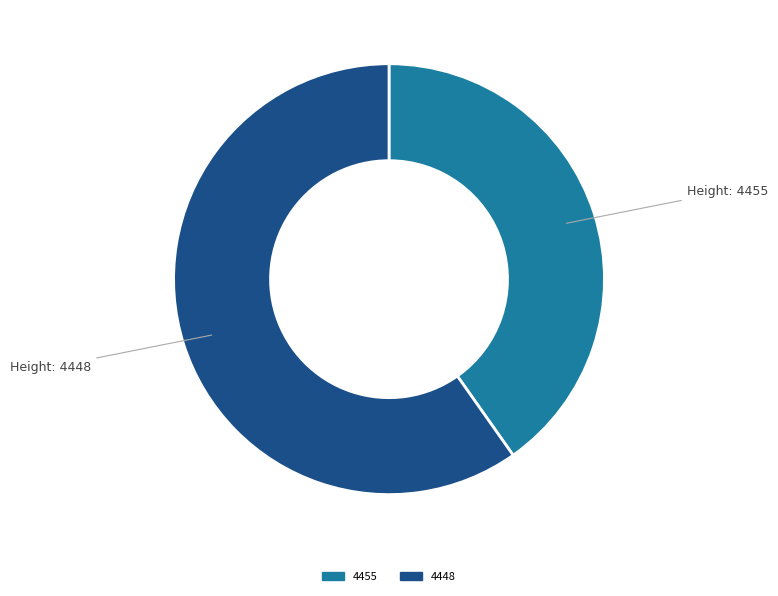

How many segments does this pie chart have?

2